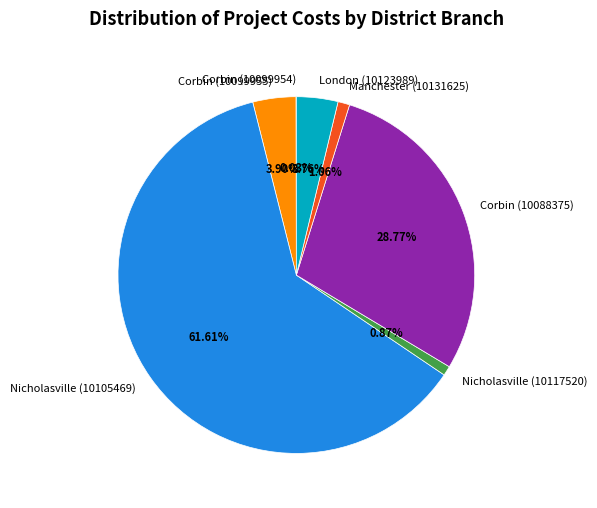

Which slice is the largest?

Nicholasville (10105469)